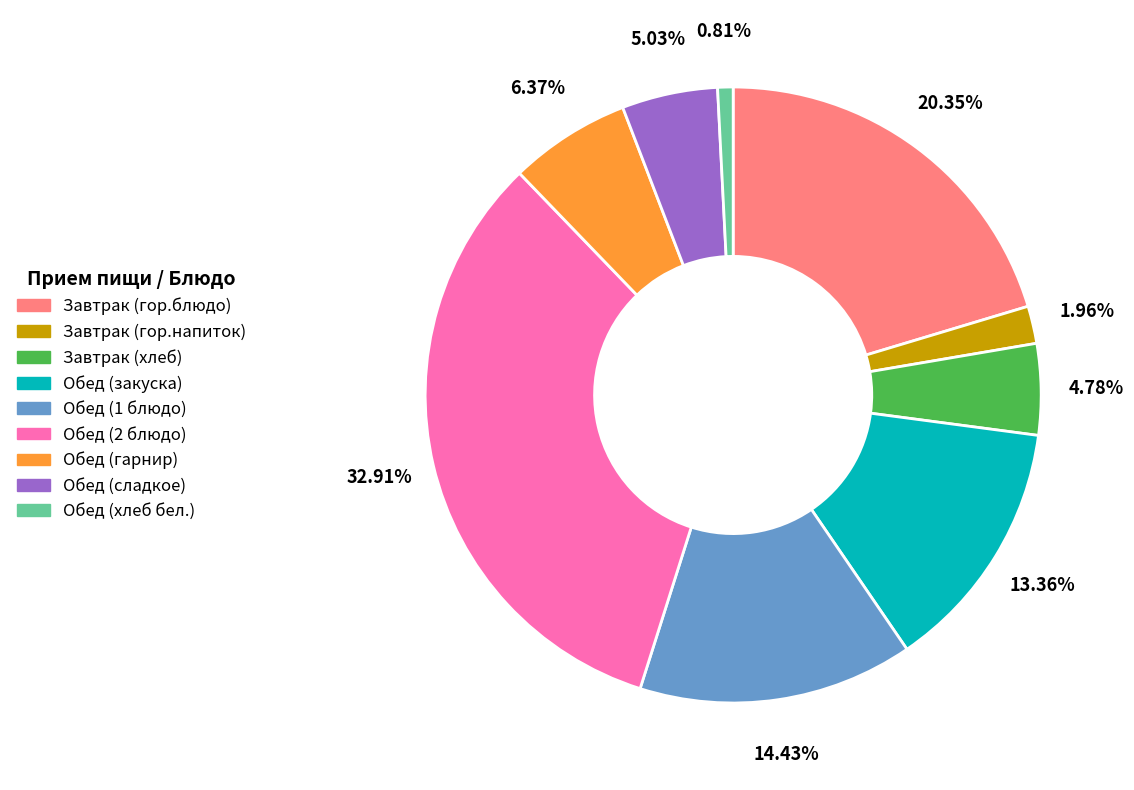

Count the number of slices in the pie.

9